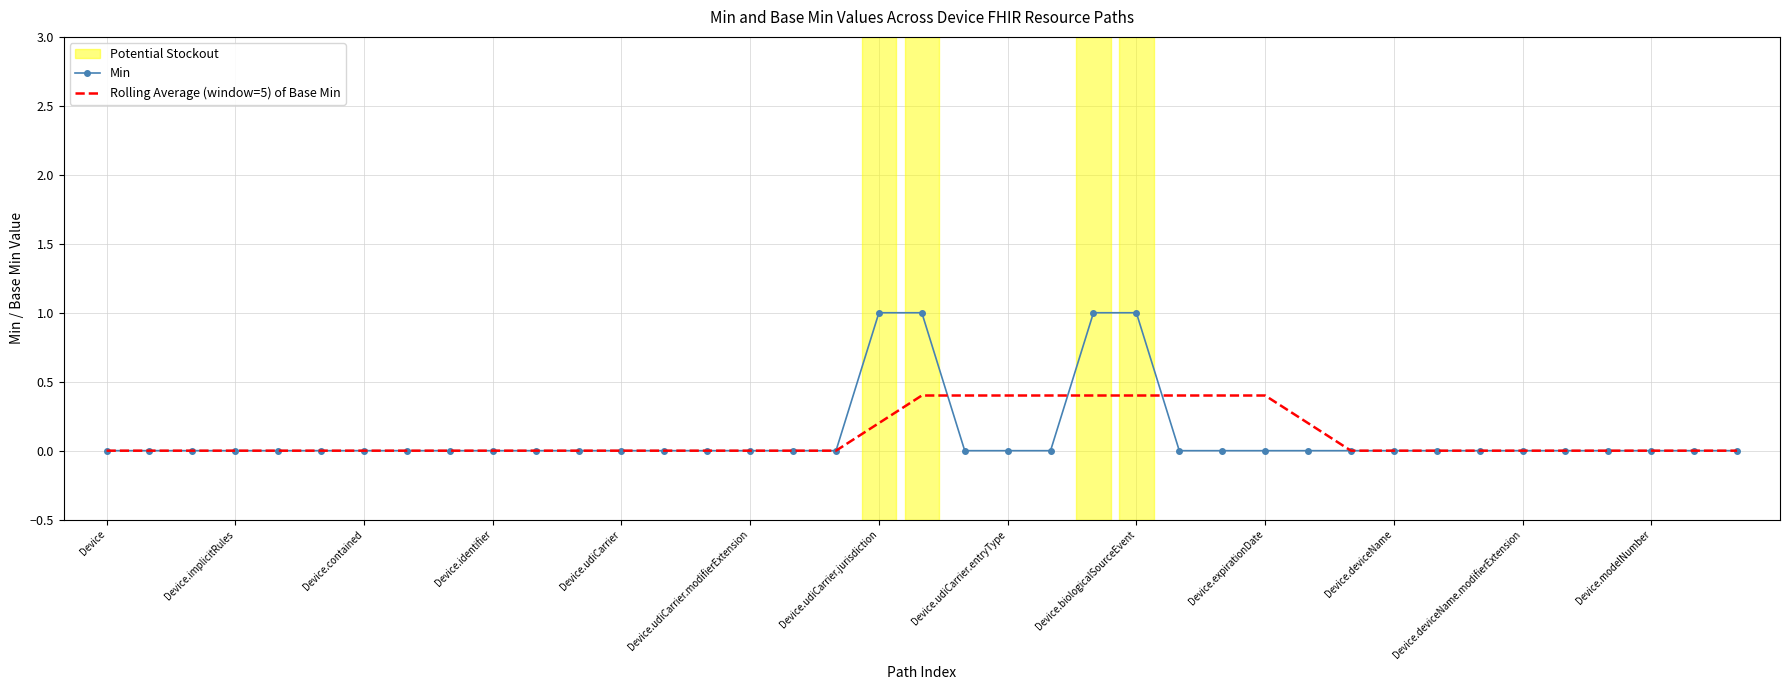

How many series are shown in this chart?

2